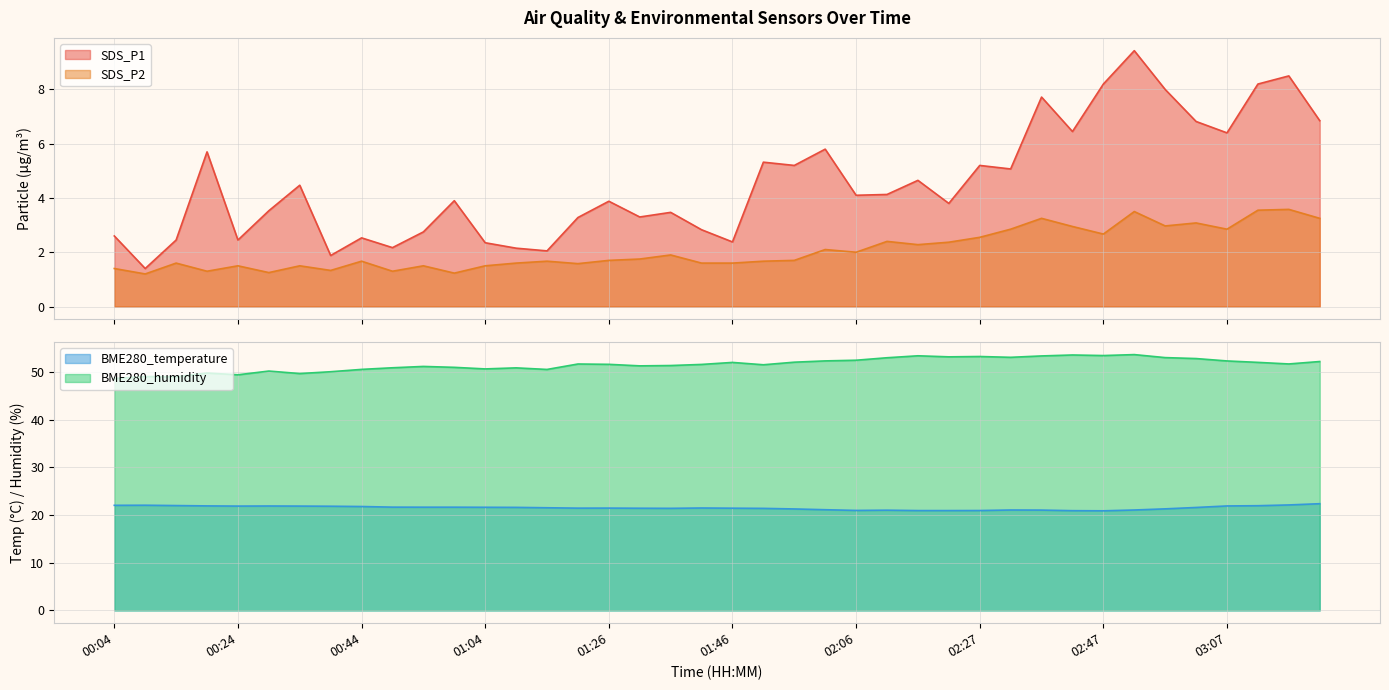

Which label corresponds to the smallest value in the chart?

00:09